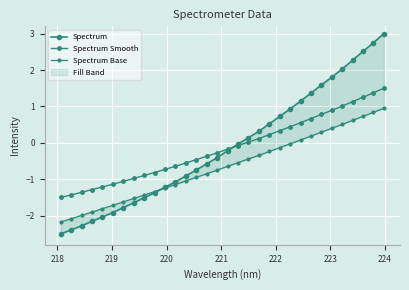

What is the maximum value for Spectrum Base?

0.9